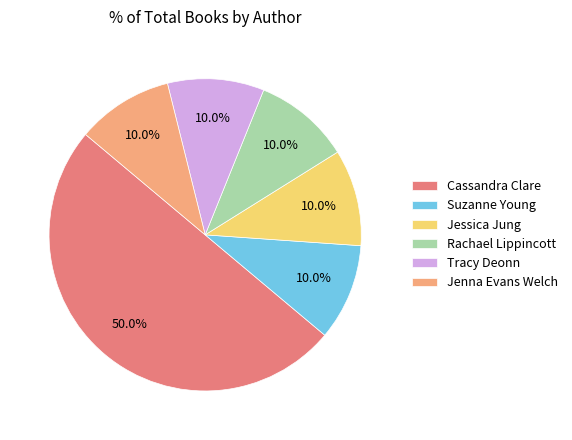

To the nearest percent, what is the combined percentage of Jessica Jung and Cassandra Clare?

60%